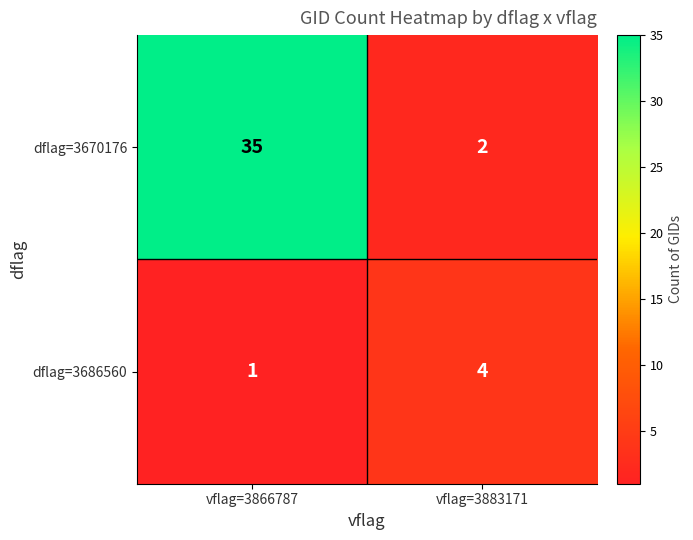

Which category has the highest value across all series?

vflag=3866787